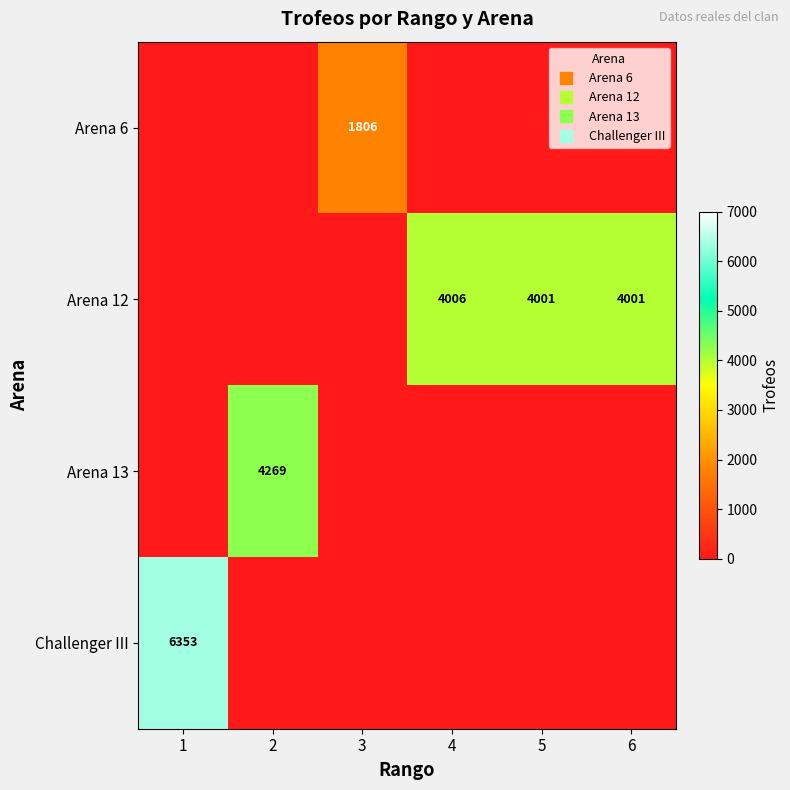

At how many categories does at least one series exceed 2432?

5